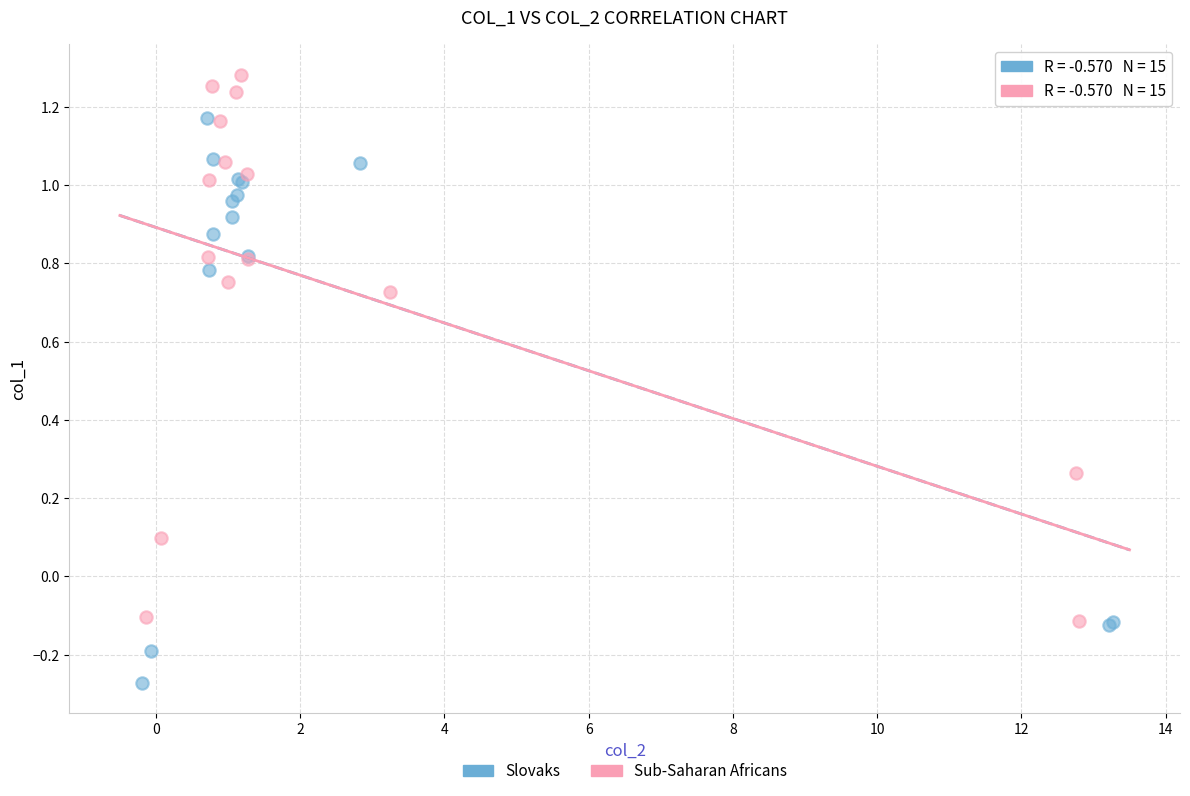

Which series reaches the minimum Y coordinate?

Slovaks